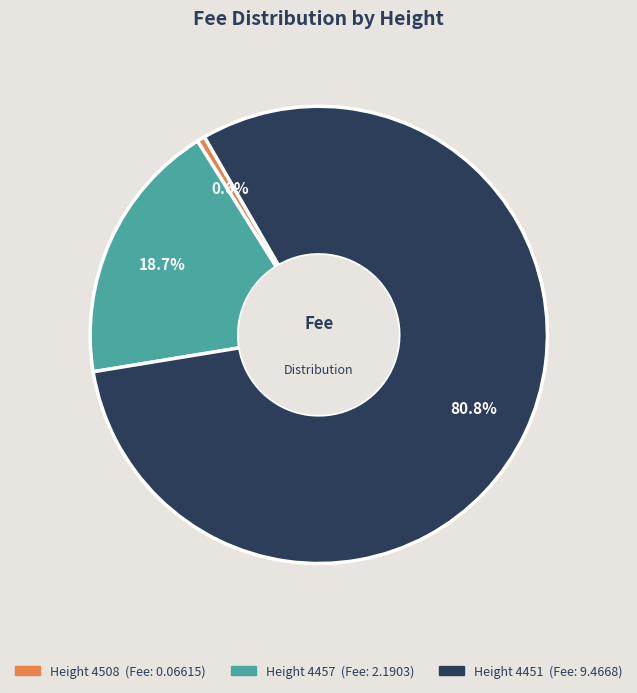

To the nearest percent, what is the difference between the largest and smallest slice percentages?

80%